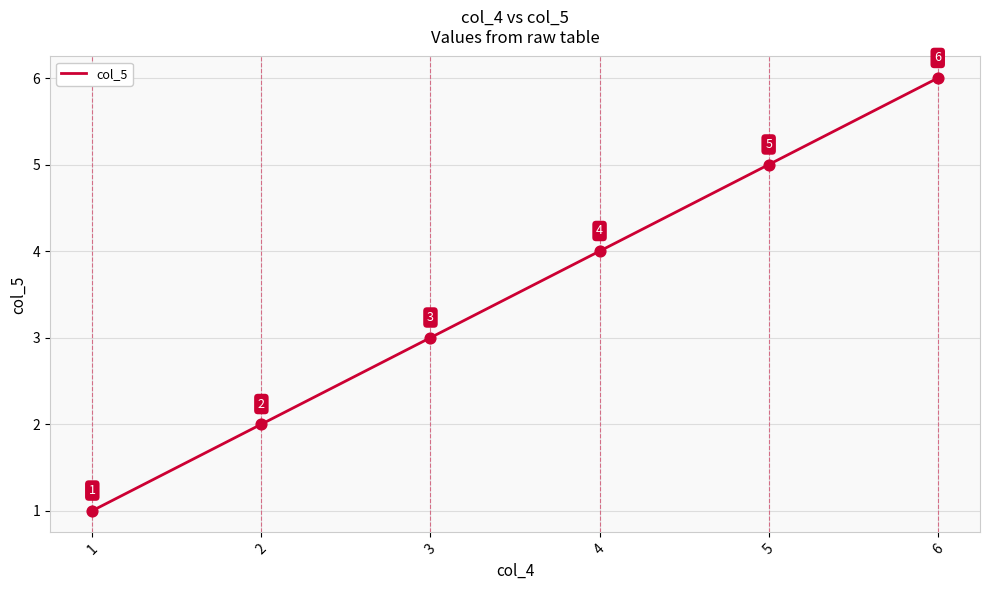

What is the change in value from 2 to 5?

+3